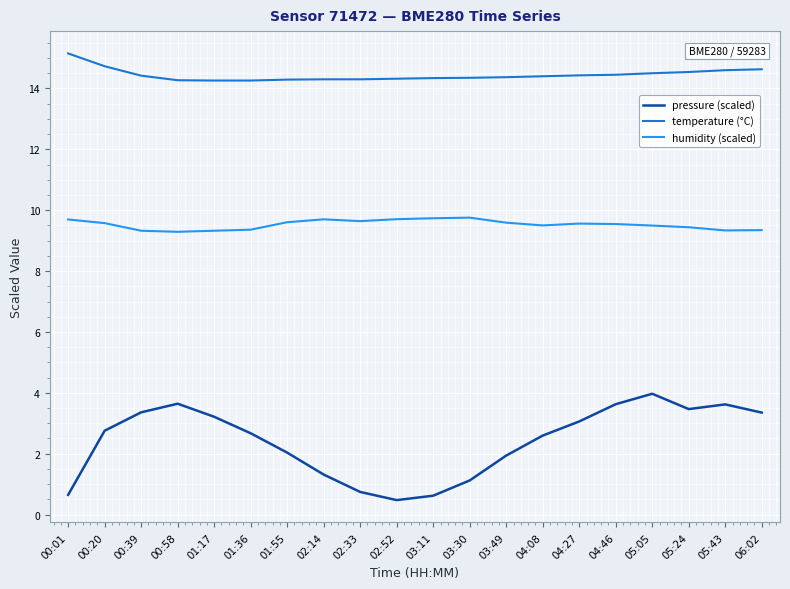

What is the sum of the pressure (scaled) values at 05:43 and 03:49?

5.6